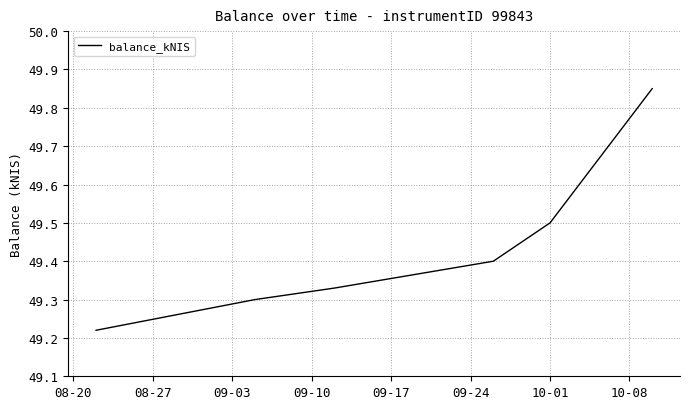

Count the values in the range 49 to 50.

7